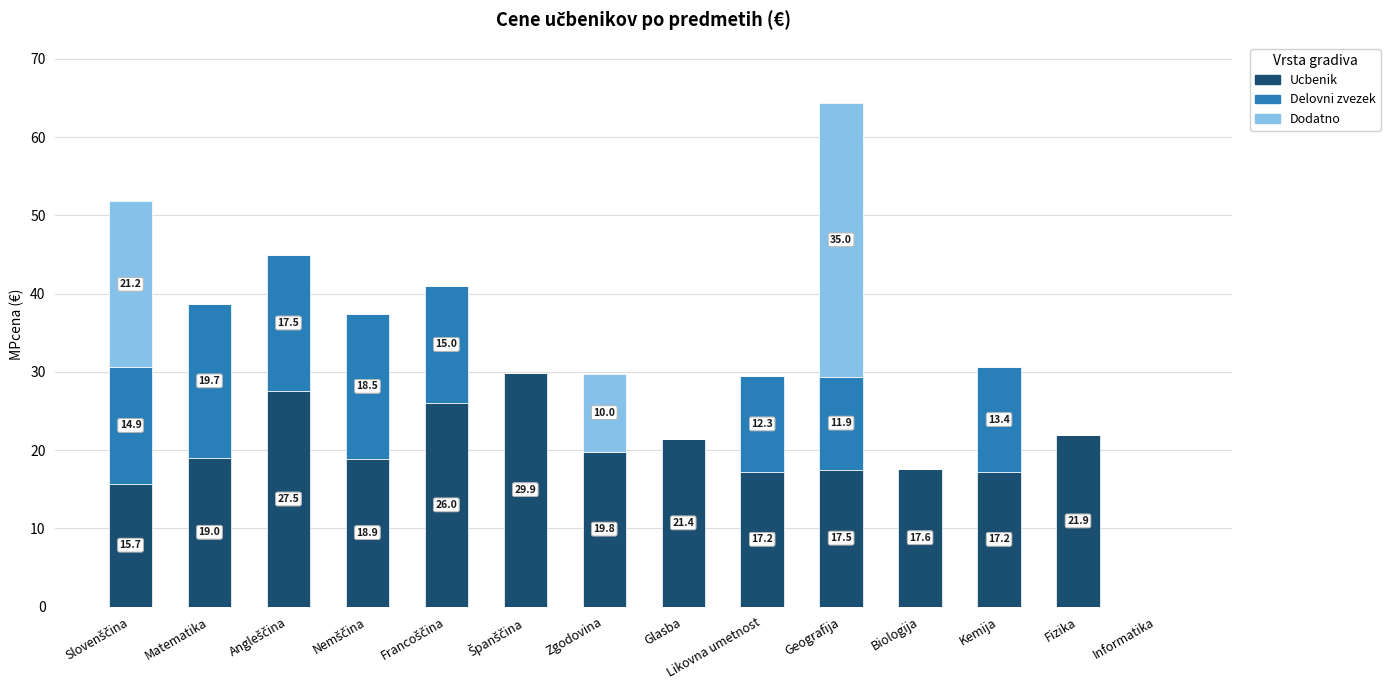

What is the total value across all series at Glasba?

21.4